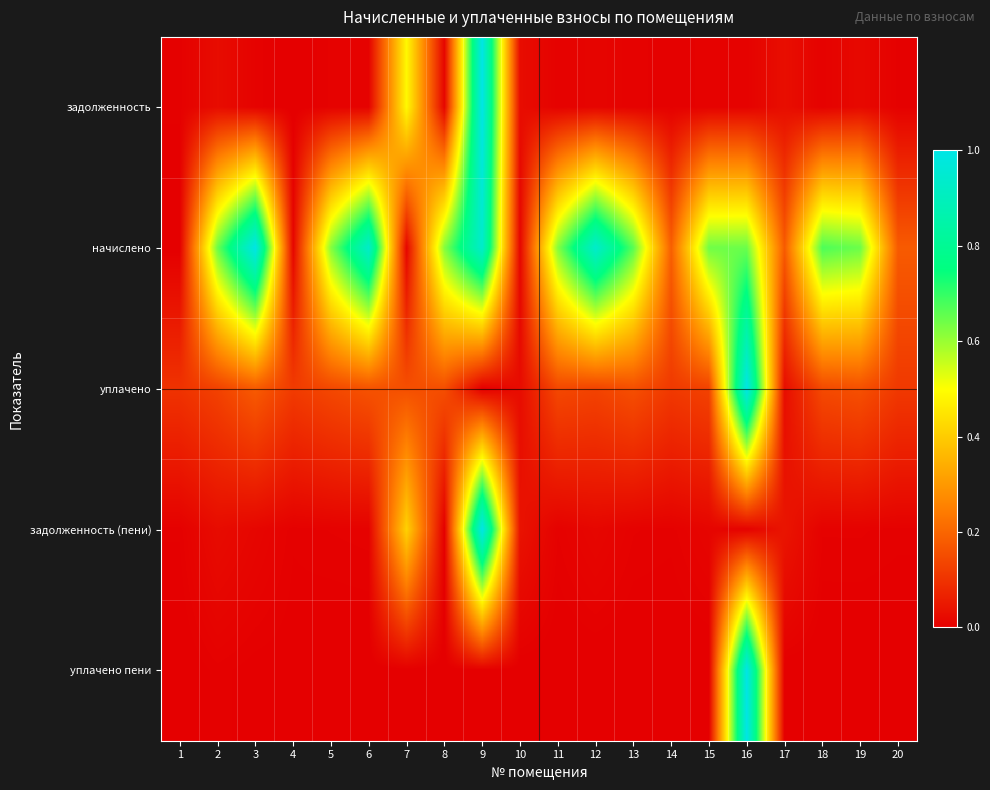

At 9, list the series in order from smallest to largest.

уплачено, уплачено пени, начислено, задолженность, задолженность (пени)